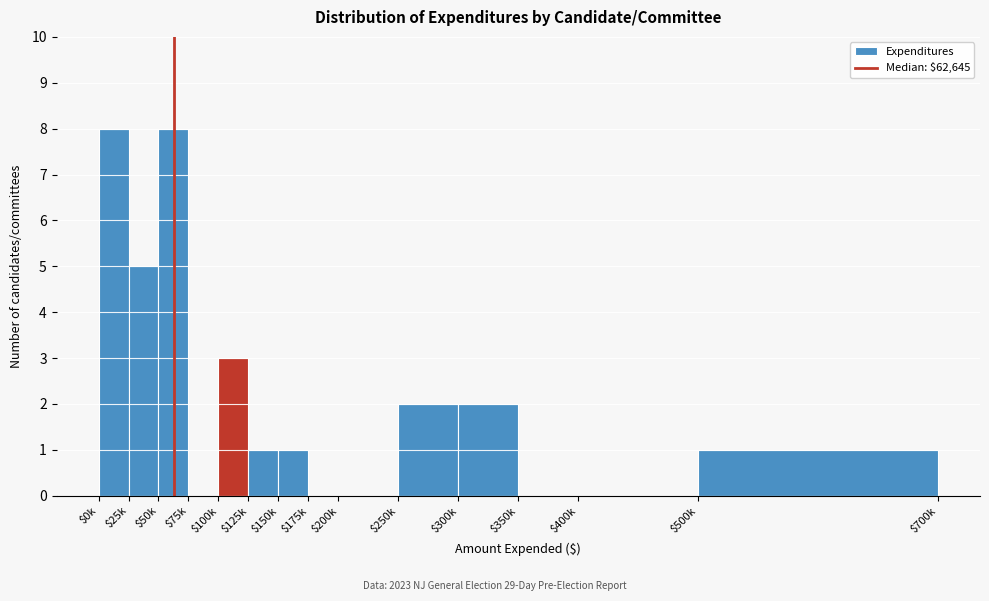

The value at $125k is 1. True or false?

True